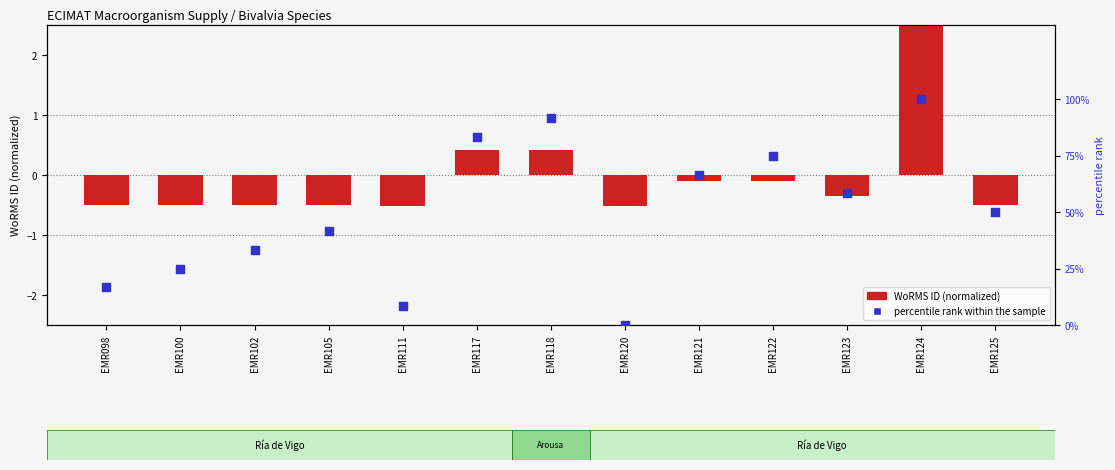

Which series contains the highest Y value?

percentile rank within the sample